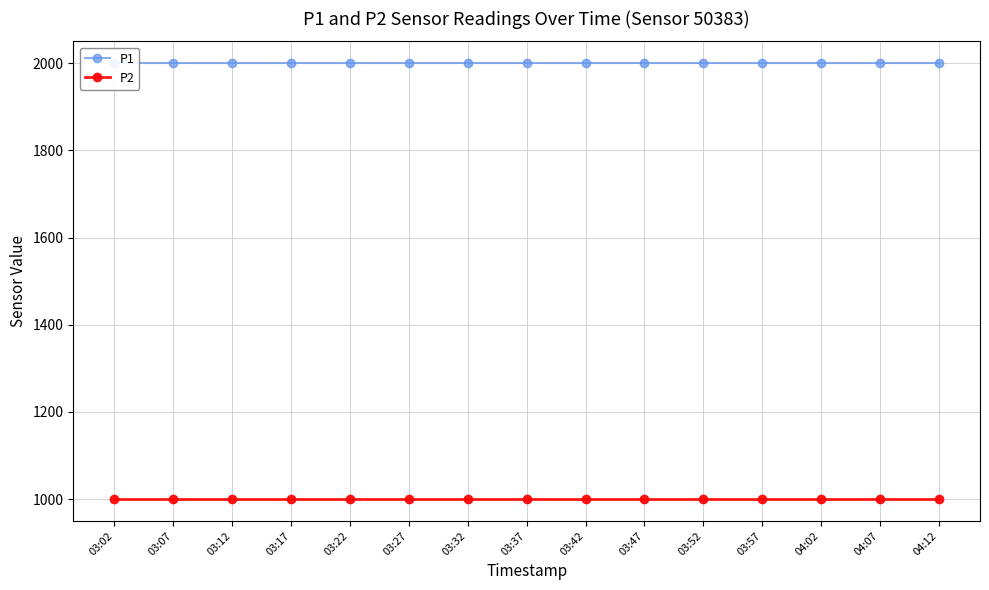

What is the sum of all P2 values?

14998.5